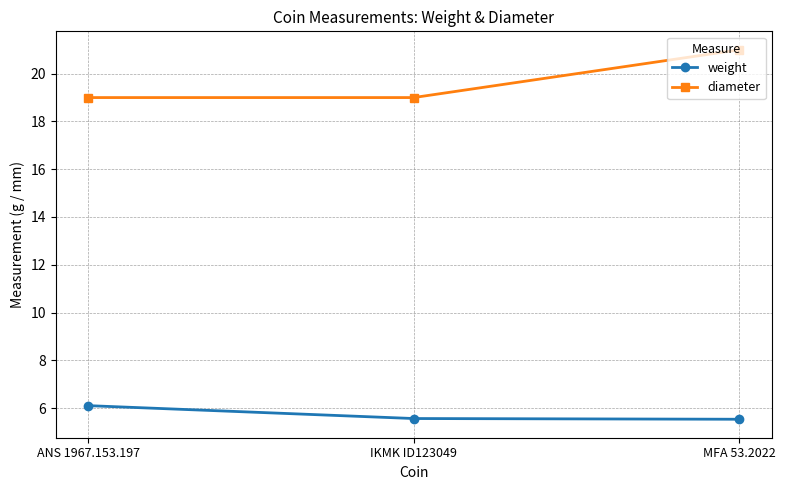

What is the smallest value displayed?

5.5